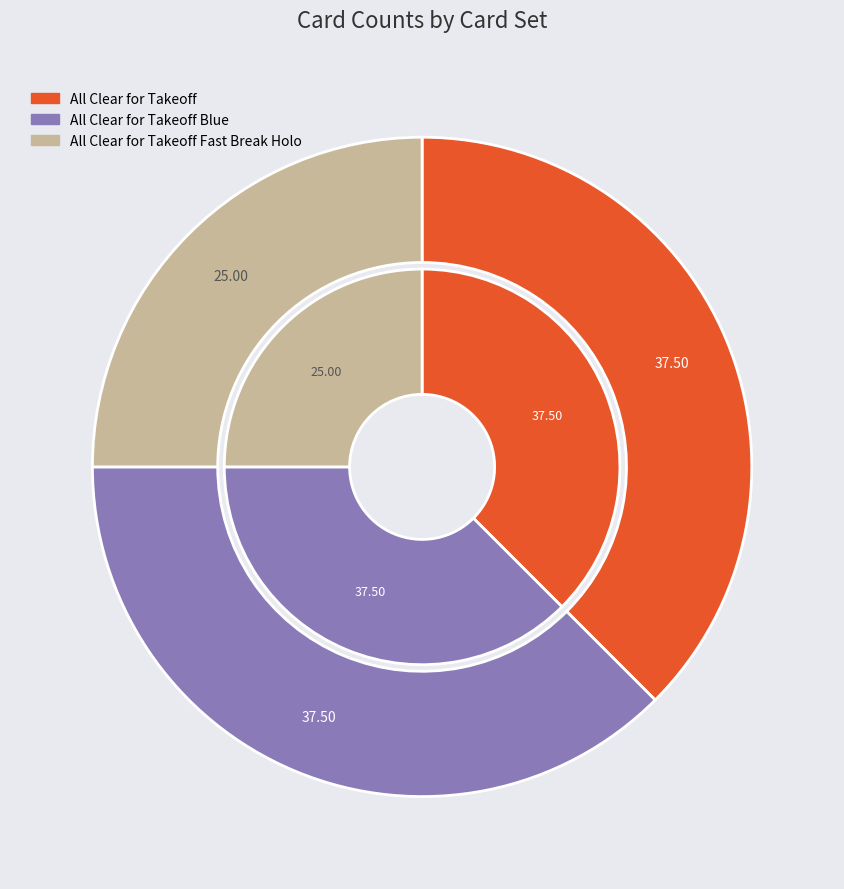

Which category has the smallest portion of the pie?

All Clear for Takeoff Fast Break Holo